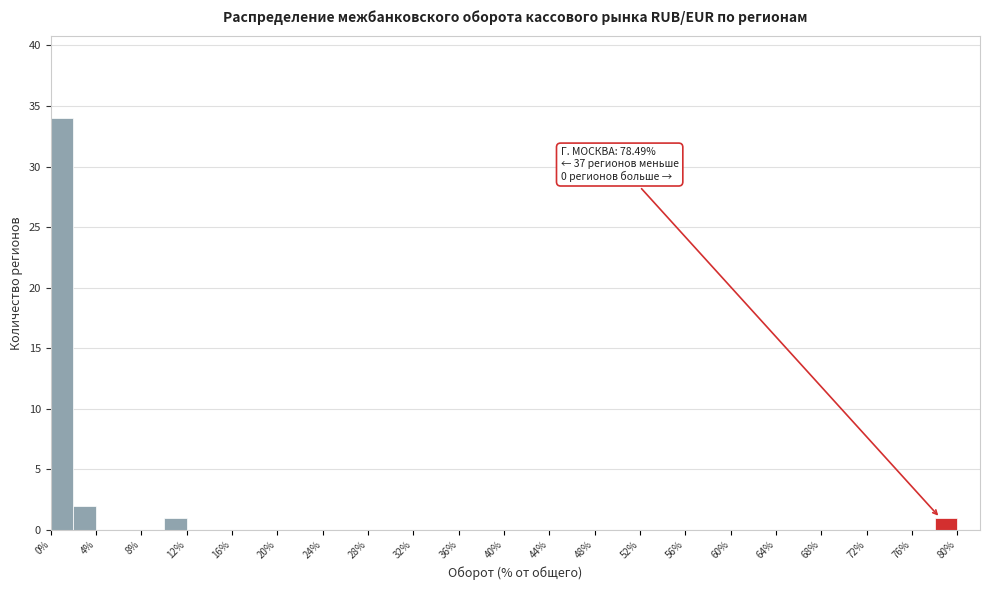

Which range on the x-axis has the tallest bar?

0 to 2